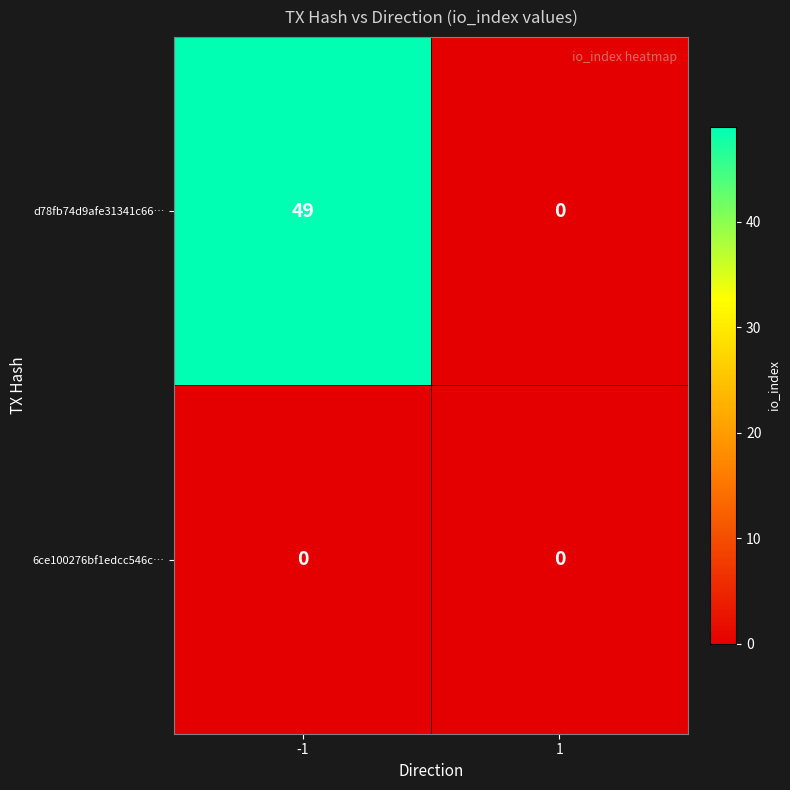

At how many categories does at least one series exceed 7?

1